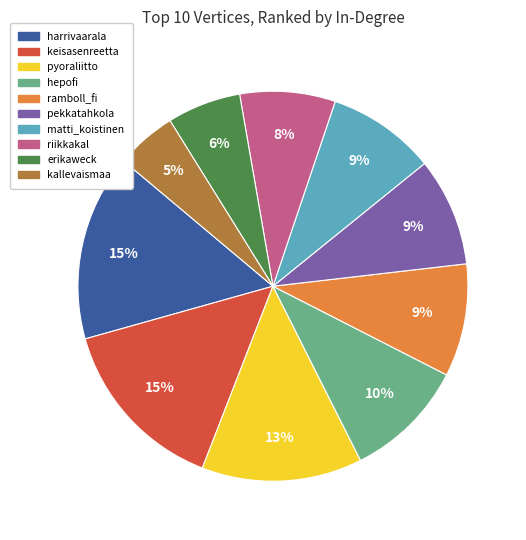

To the nearest percent, what is the average slice percentage?

10%